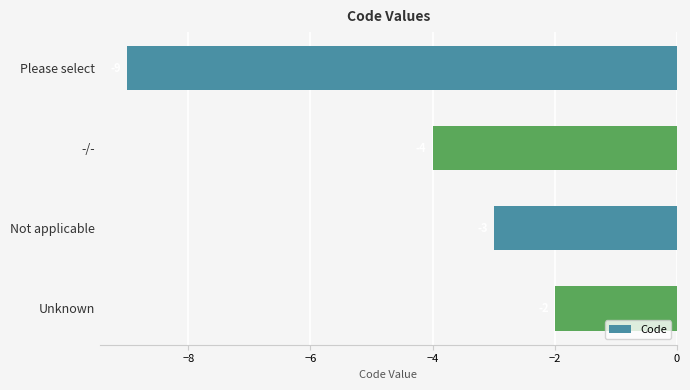

Which has a higher value, Not applicable or Please select?

Not applicable